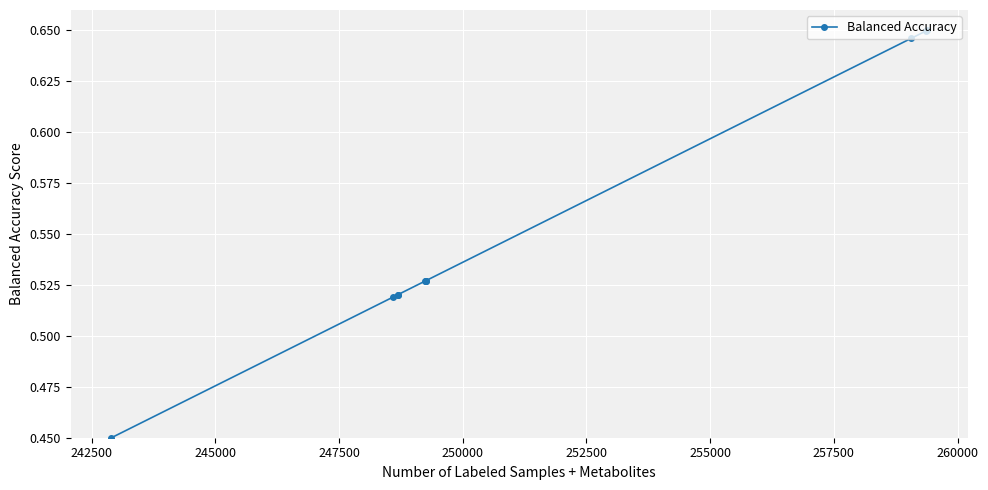

What is the difference between the maximum and minimum values?

0.2